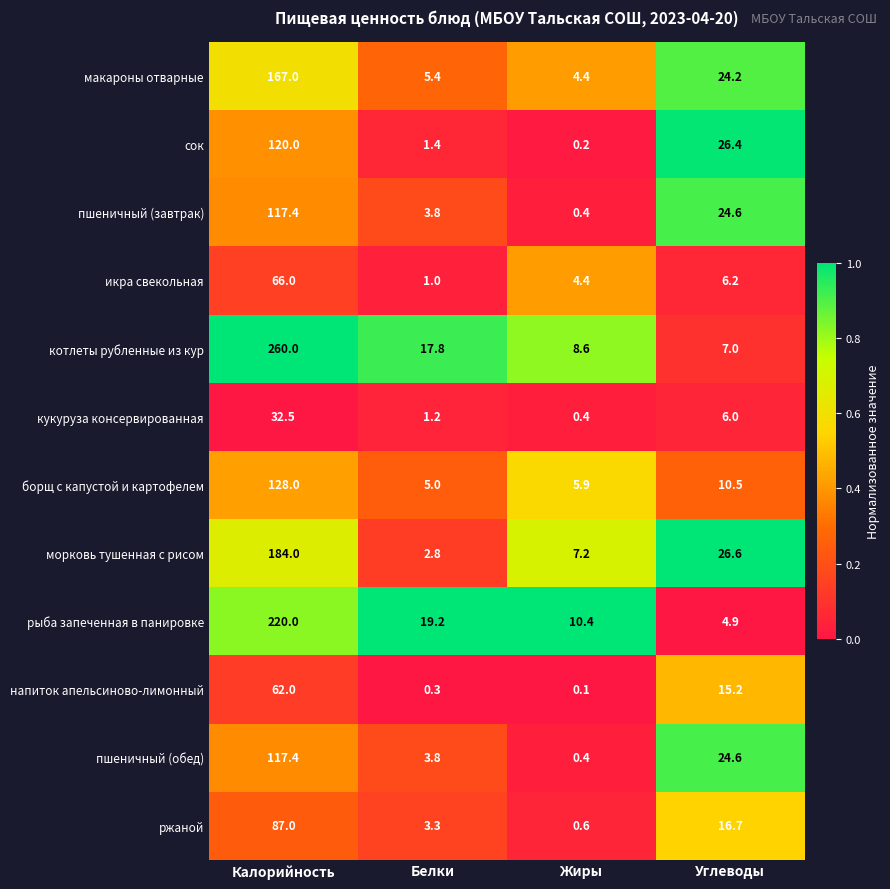

At which category does the chart reach its minimum across all series?

Жиры